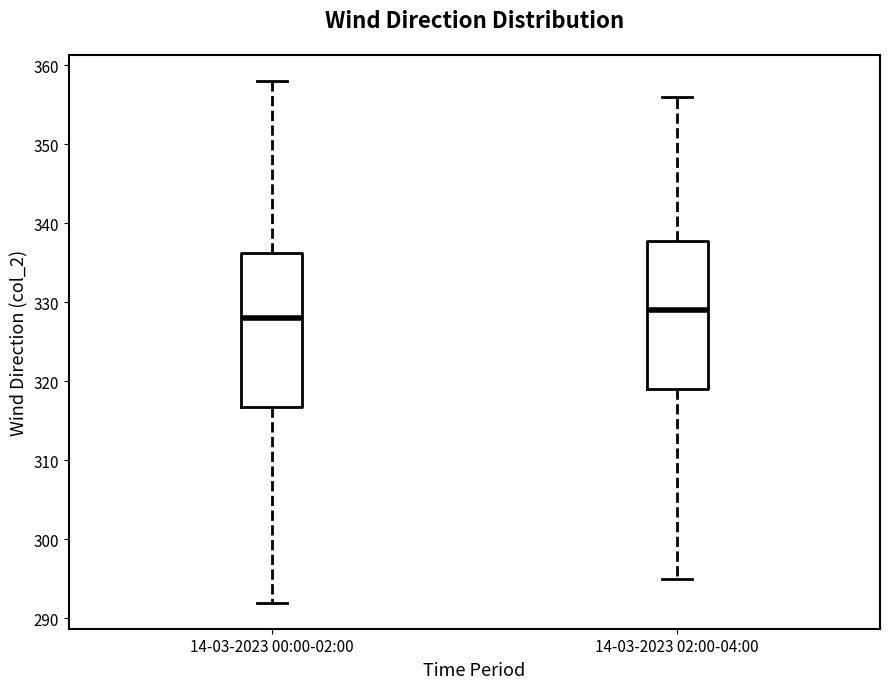

Where is the lower edge of the box for 14-03-2023 00:00-02:00 on the y-axis? The values are not printed on the chart, so give them approximately, as read against the axis.

317